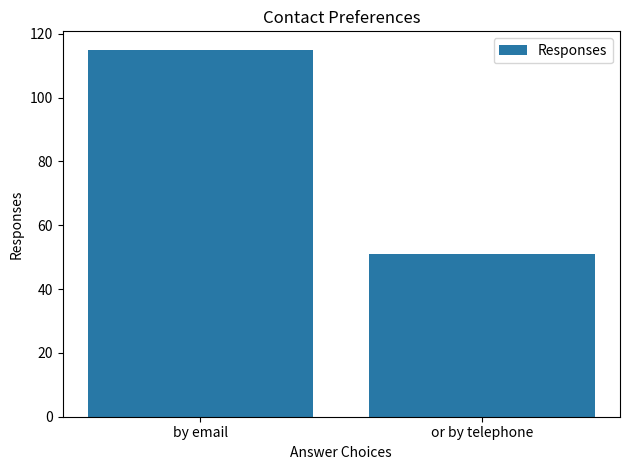

Which label corresponds to the smallest value in the chart?

or by telephone